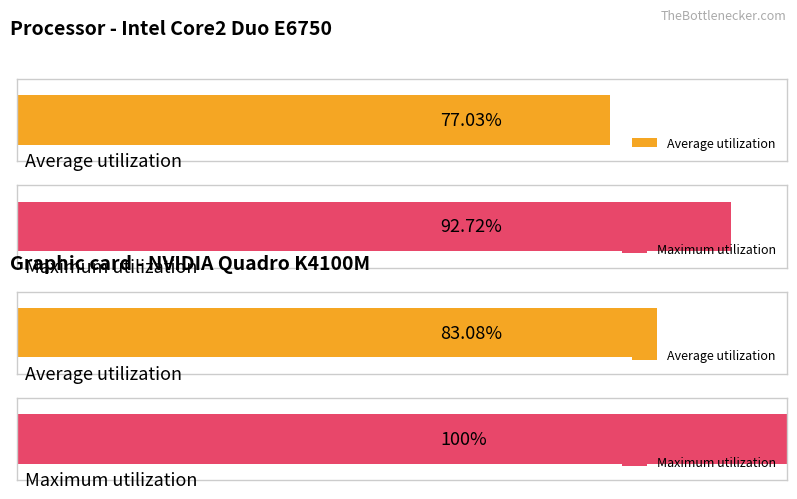

How many bars are there in each group?

2